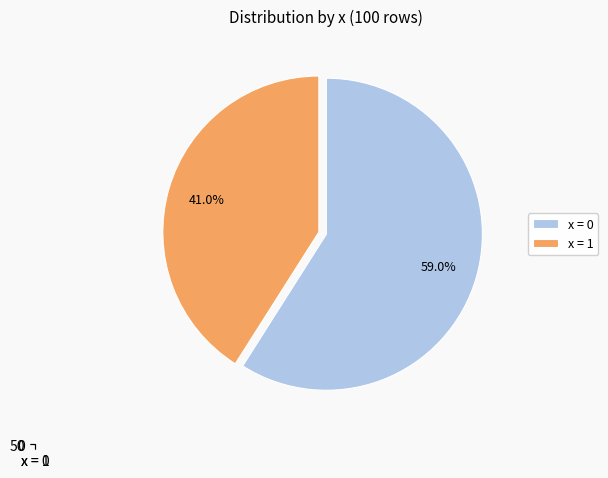

What is the smallest slice in the pie chart?

x = 1